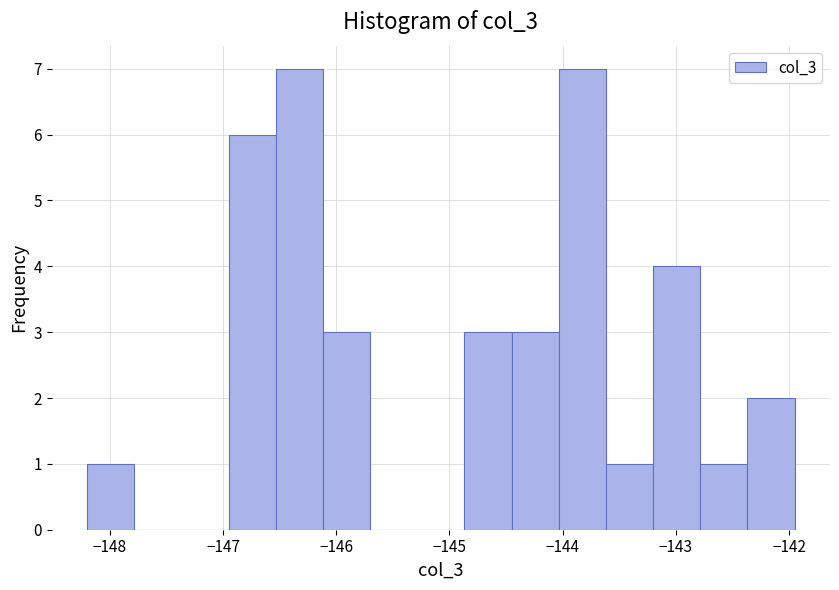

Reading left to right, transcribe this chart: for each bar, give the range it covers on the x-axis and its height. Neither the bar edges nor the heights are printed on the chart, so give them approximately, as read against the axes.

-148.2 to -147.8: 1
-147.8 to -147.4: 0
-147.4 to -146.9: 0
-146.9 to -146.5: 6
-146.5 to -146.1: 7
-146.1 to -145.7: 3
-145.7 to -145.3: 0
-145.3 to -144.9: 0
-144.9 to -144.4: 3
-144.4 to -144.0: 3
-144.0 to -143.6: 7
-143.6 to -143.2: 1
-143.2 to -142.8: 4
-142.8 to -142.4: 1
-142.4 to -141.9: 2